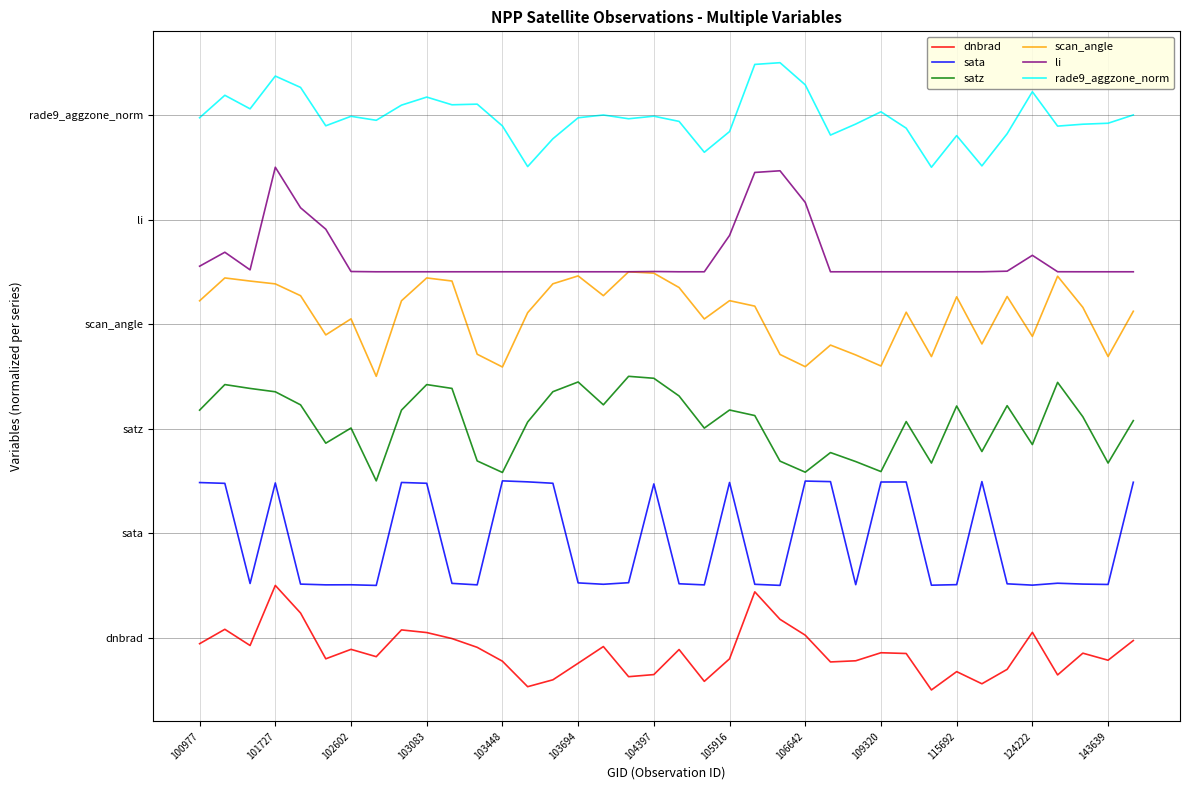

Does the chart have visible grid lines?

Yes